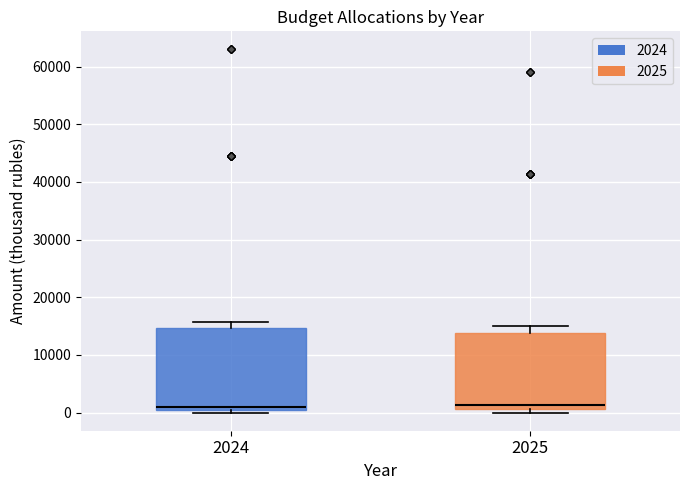

Reading left to right, read every box against the y-axis: the position of its median line, the range the box covers, and the ends of its whiskers. The values are not printed on the chart, so give them approximately, as read against the axis.

2024: median 1000, box 0 to 15000, whiskers 0 (just below the box's lower edge) to 16000
2025: median 1000 (just above the box's lower edge), box 1000 to 14000, whiskers 0 to 15000